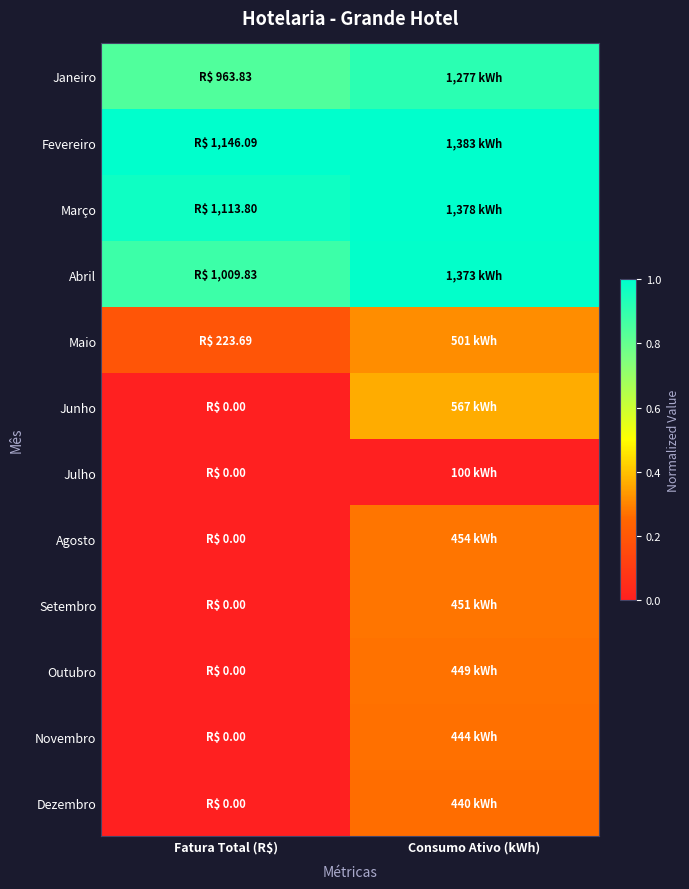

At how many categories does at least one series exceed 0?

2